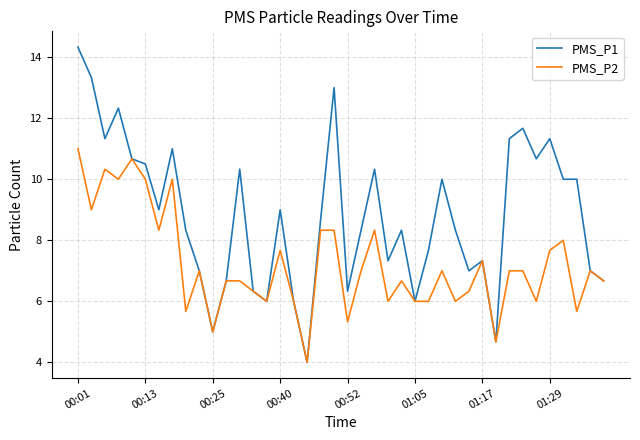

What is the difference between the maximum and minimum values in the PMS_P2 series?

7.0